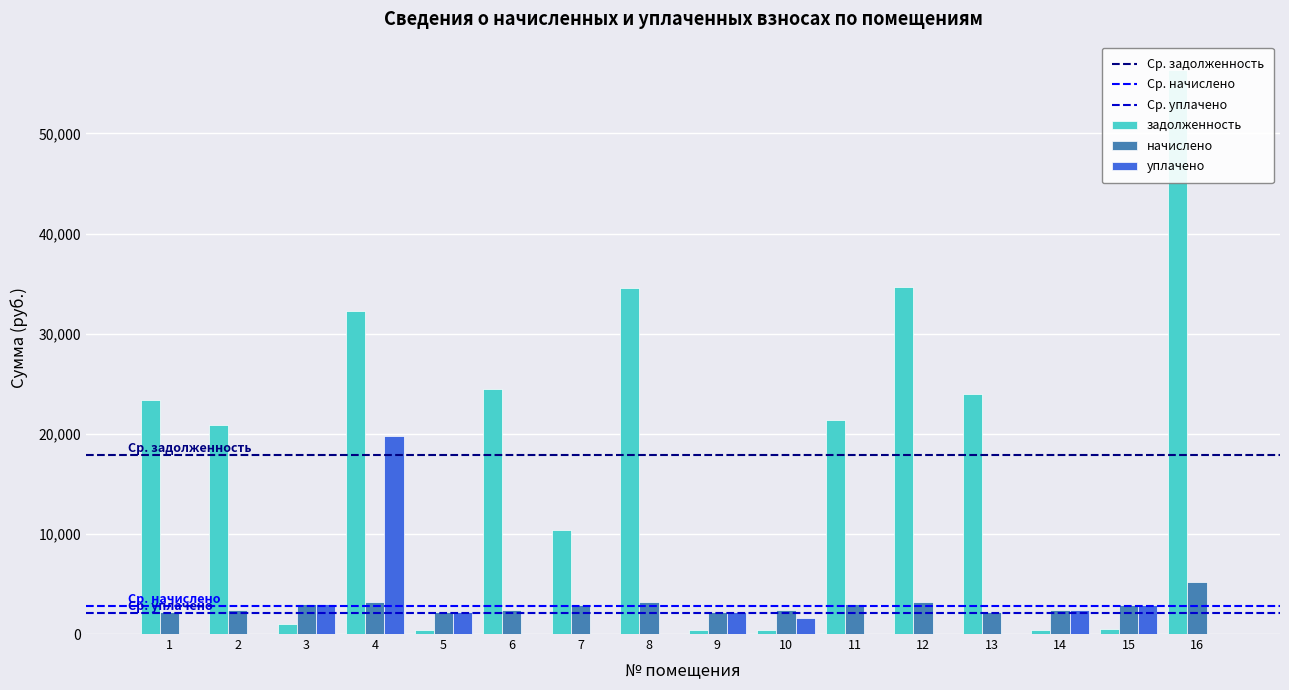

Which series has the widest spread of values?

задолженность